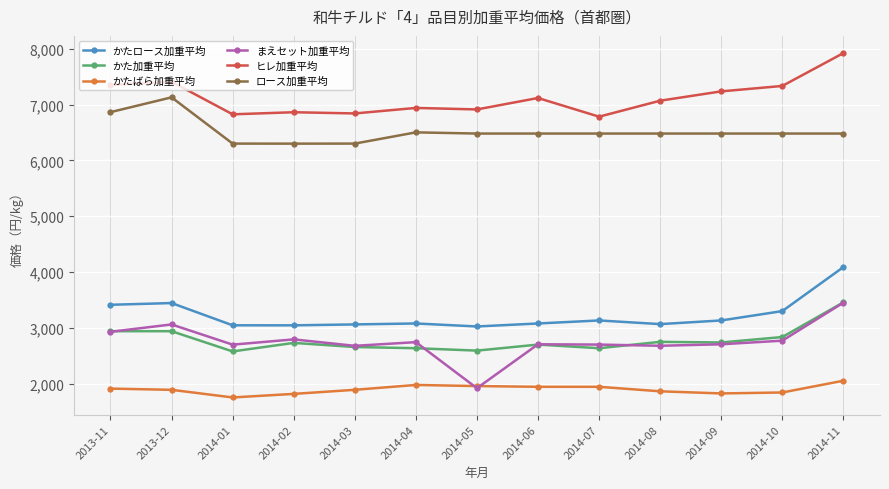

At which category does ヒレ加重平均 reach its first local peak?

2013-12